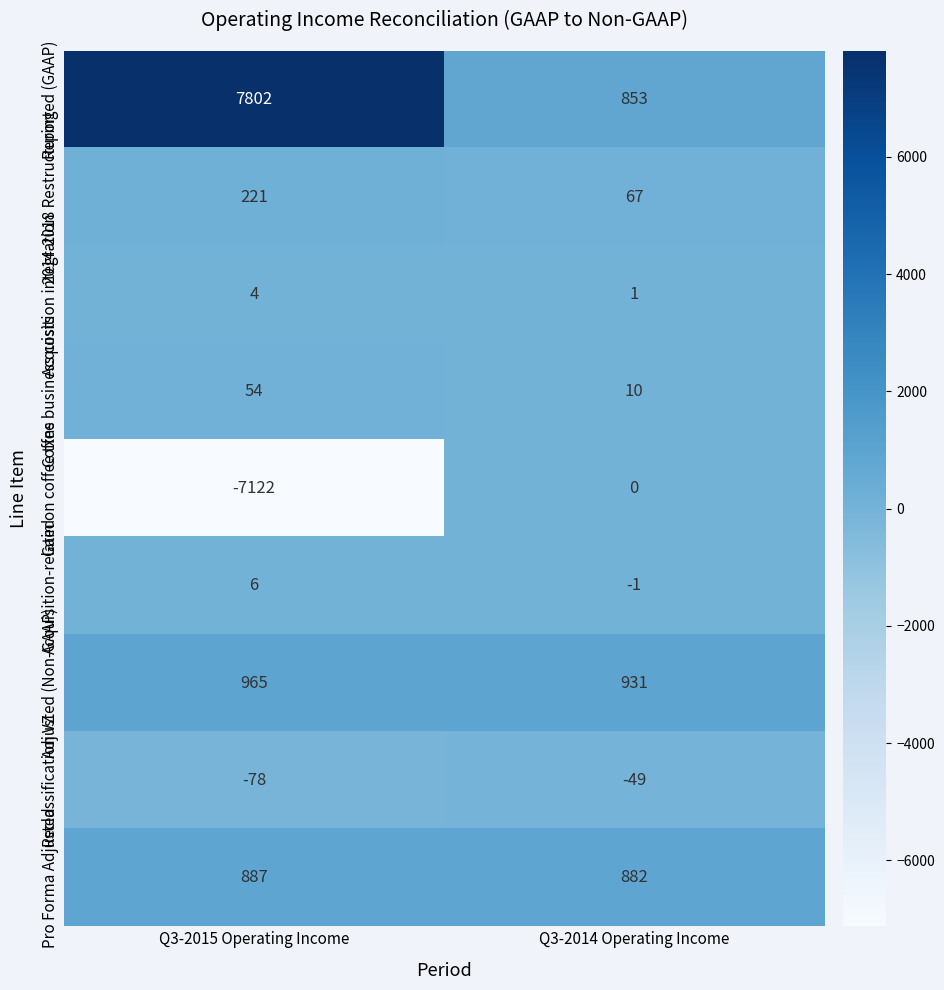

Which series has the largest range (max minus min)?

Gain on coffee txns